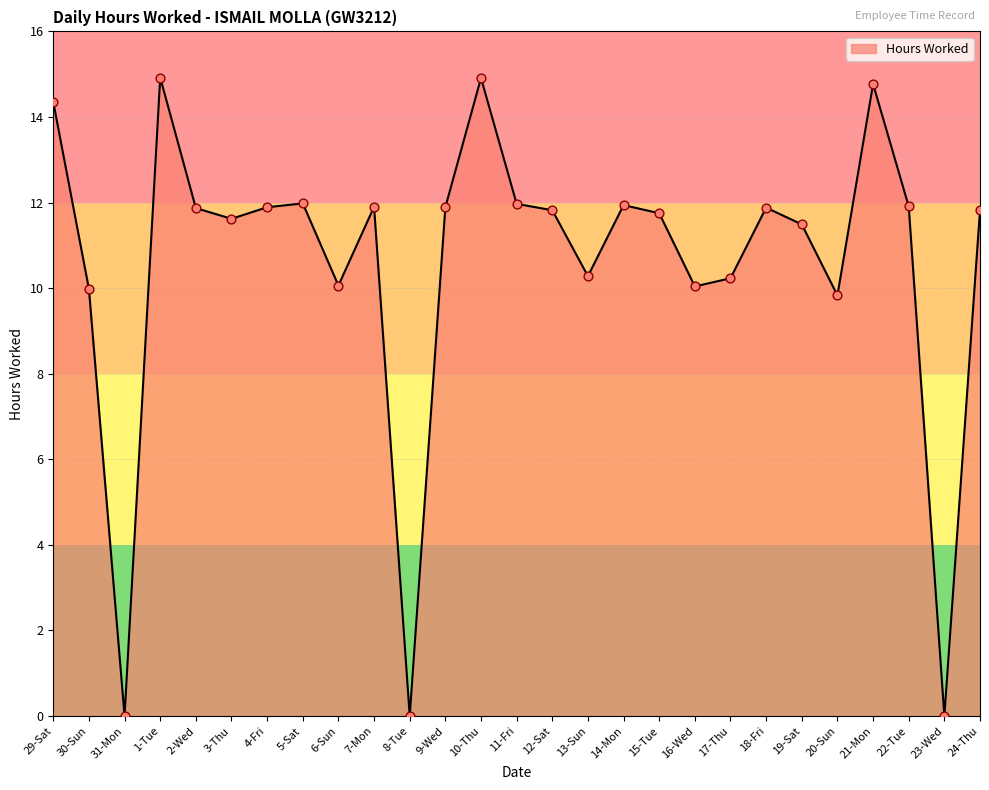

Approximately how many times larger is the value at 11-Fri compared to 6-Sun?

1.2